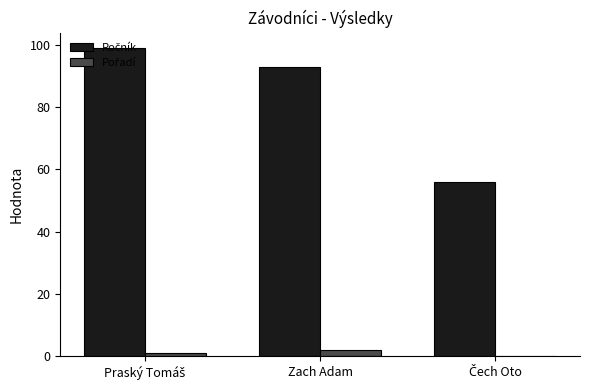

What is the maximum value shown in the chart?

99